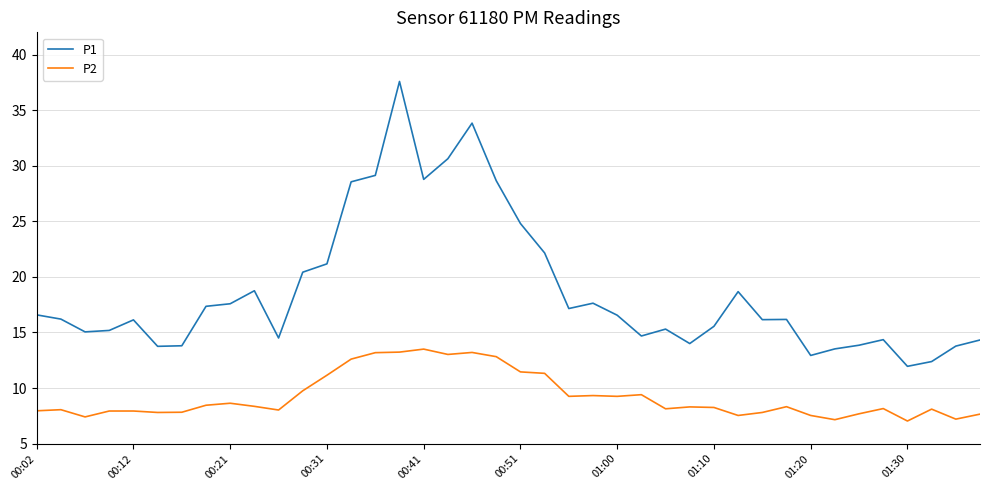

What is the greatest value displayed?

37.6